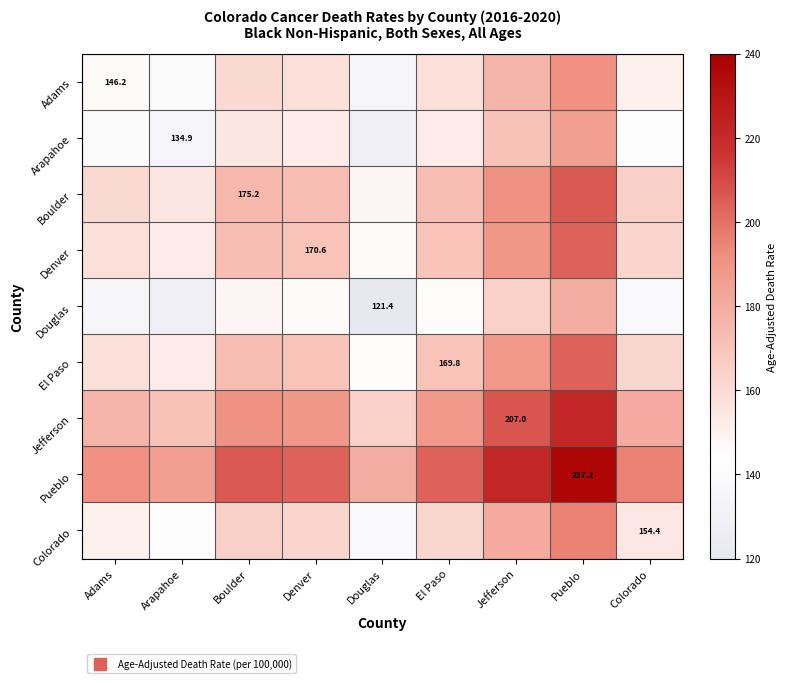

At which category is the sum across all series the highest?

Pueblo